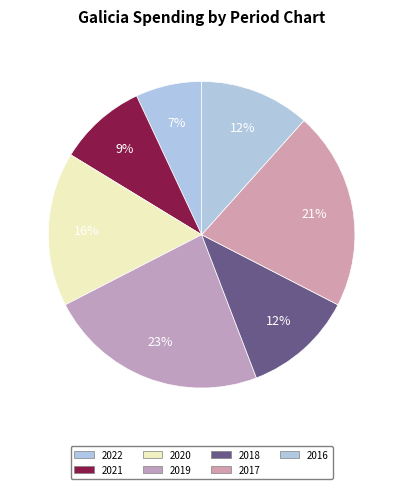

How many segments does this pie chart have?

7